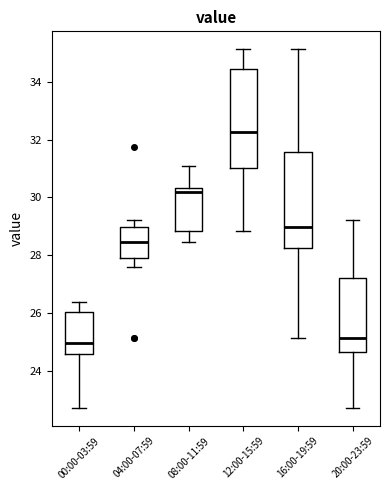

Where does the upper whisker of the box for 08:00-11:59 end on the y-axis? The values are not printed on the chart, so give them approximately, as read against the axis.

31.0